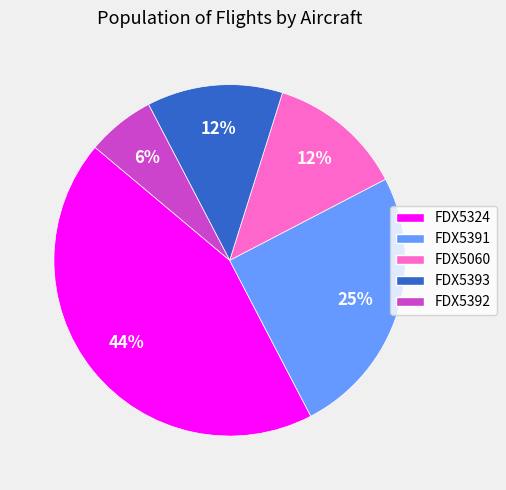

Does FDX5392 account for over 50% of the chart?

No